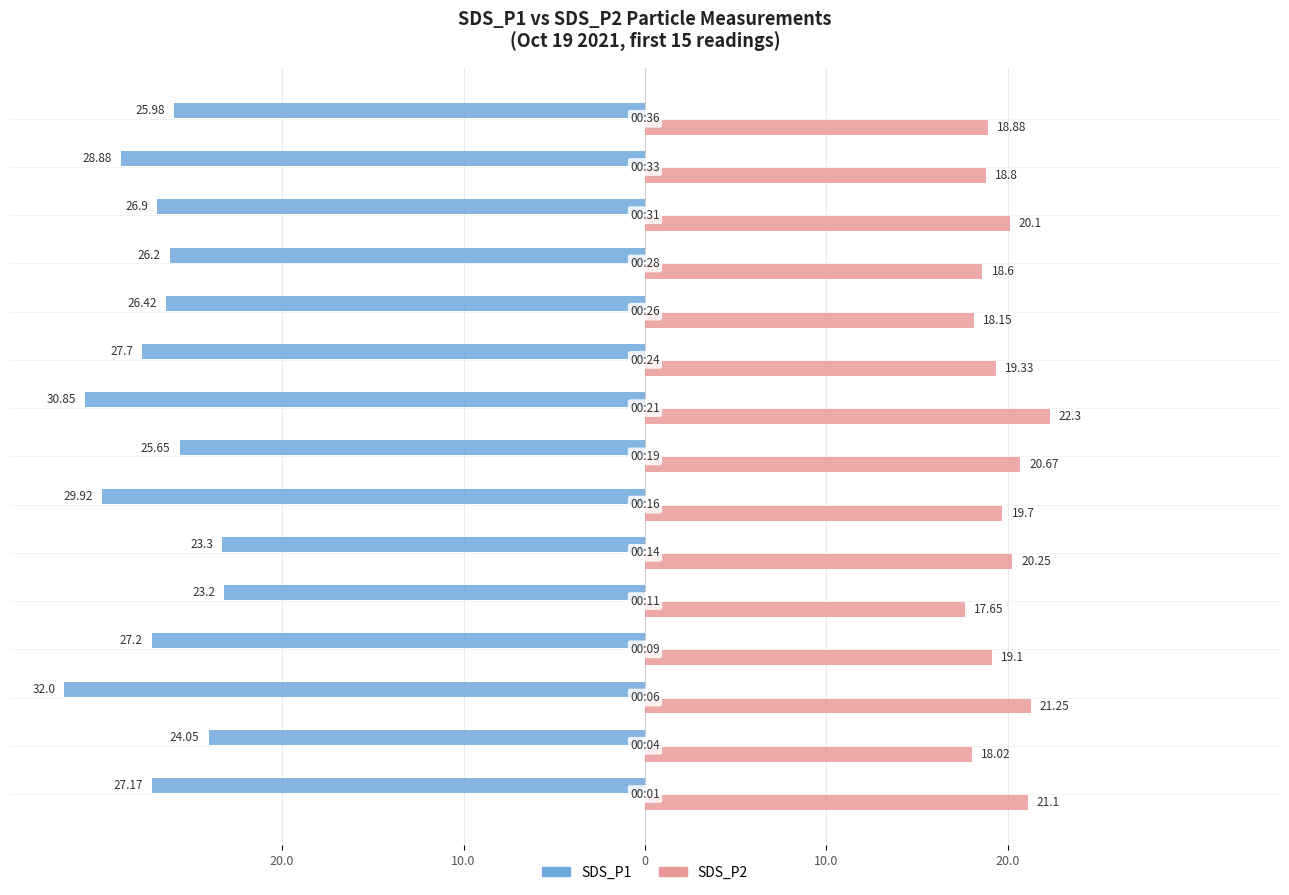

What is the difference between the maximum and second lowest values in the SDS_P2 series?

4.3